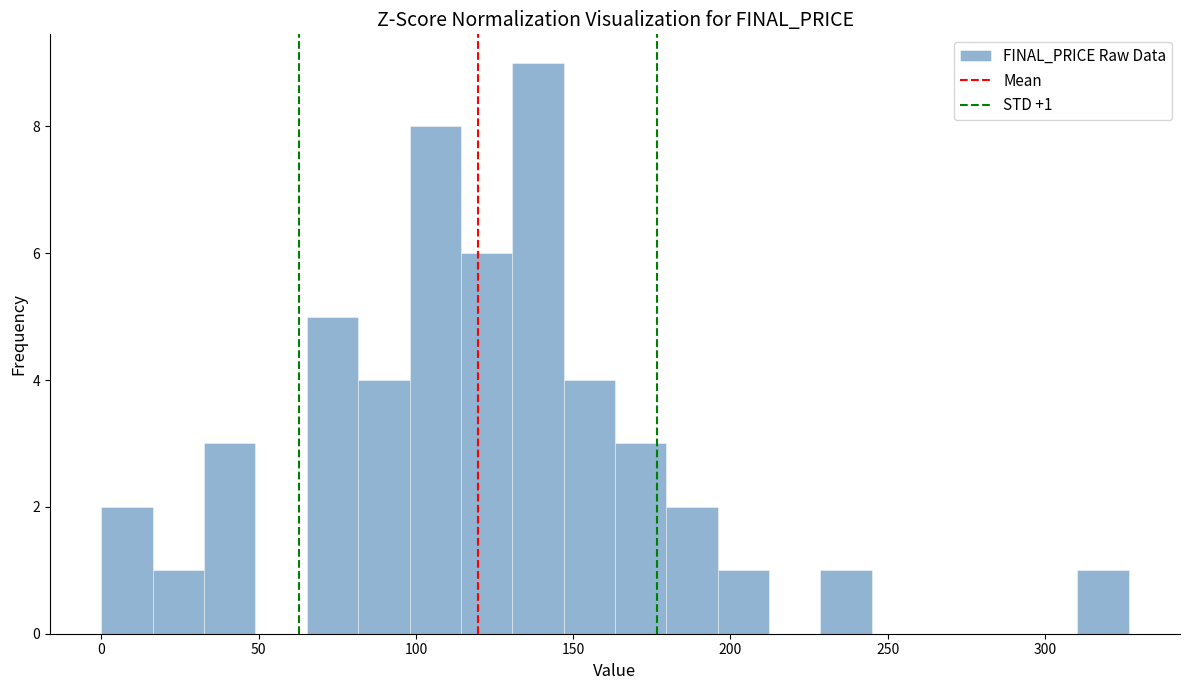

Around what value on the x-axis is the tallest bar? Give the approximate position of its centre, as read against the axis.

140